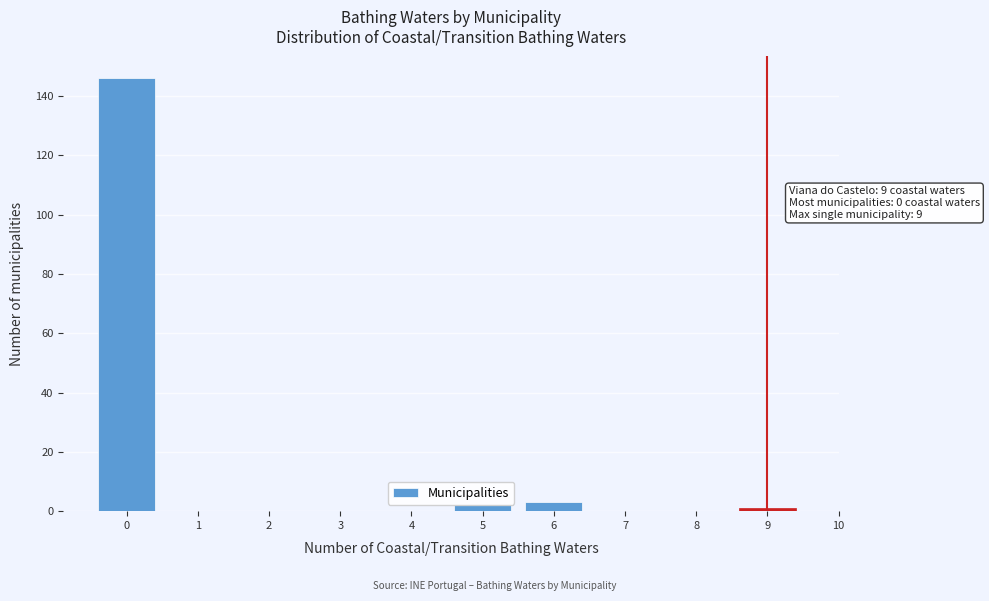

Reading left to right, transcribe all the data shown in this chart.

0=146	1=0	2=0	3=0	4=0	5=2	6=3	7=0	8=0	9=1